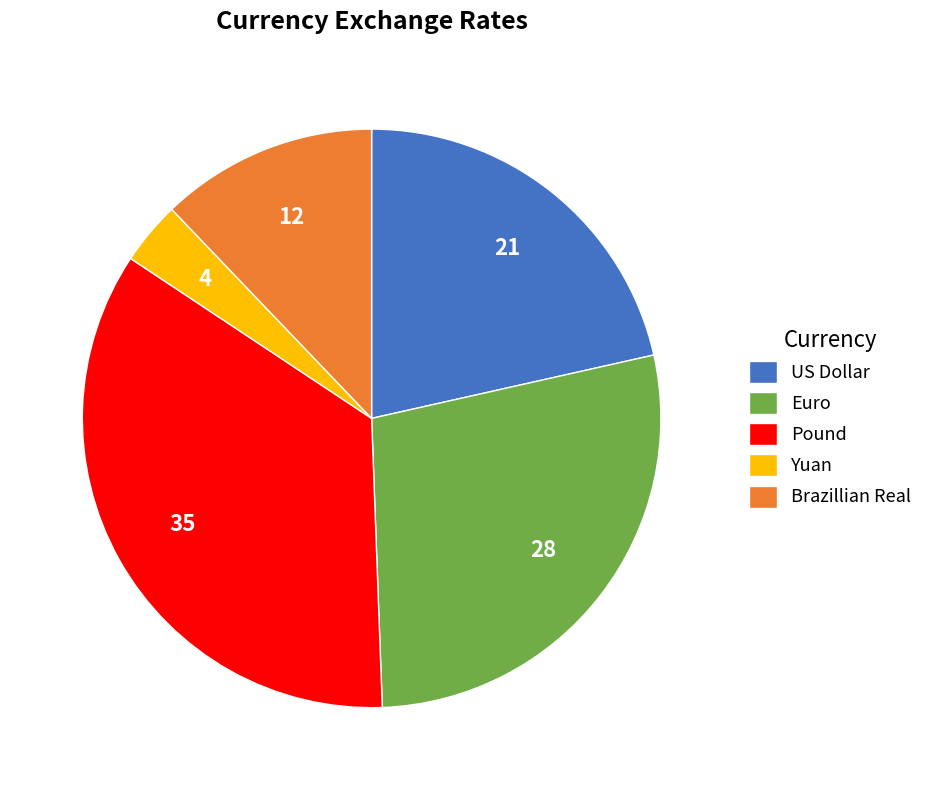

Is there any slice that represents more than half of the pie?

No